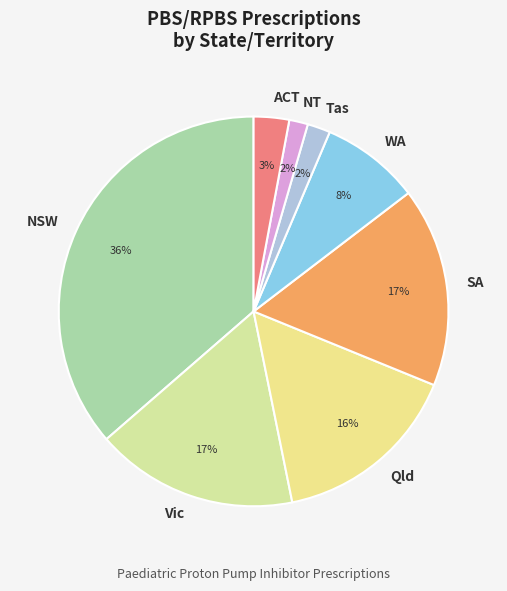

The NSW slice represents 51% of the pie. True or false?

False